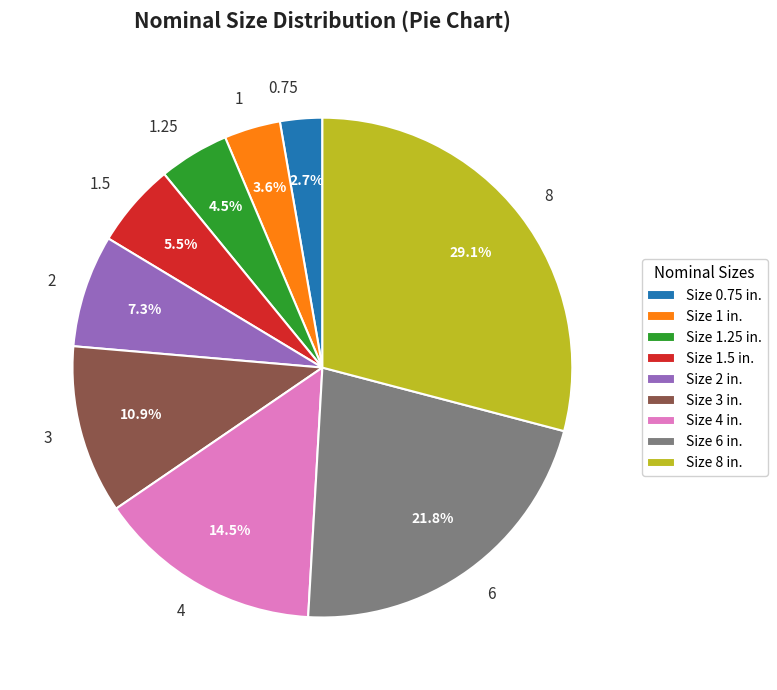

What percentage is the 8 slice, to the nearest percent?

29%